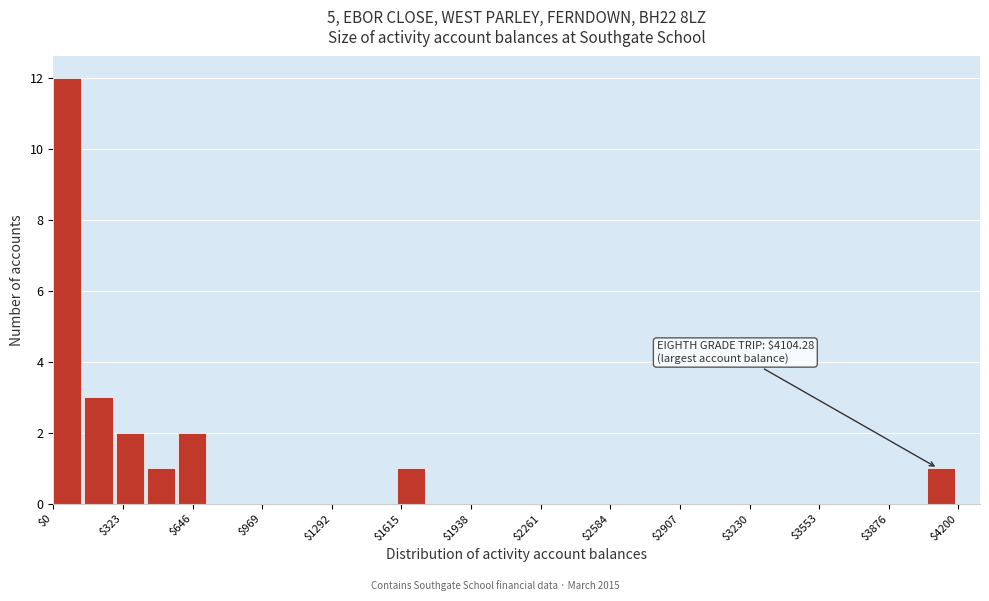

Read against the x-axis, roughly where is the centre of the tallest bar?

50